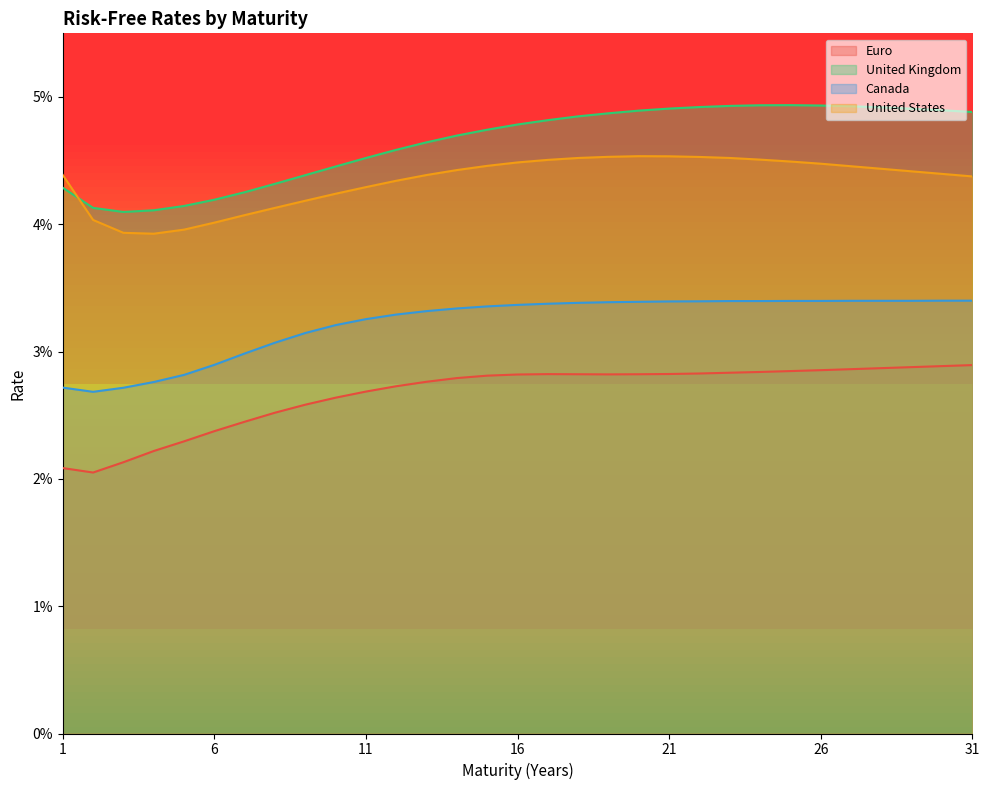

True or false: Canada and Euro intersect in this chart.

False